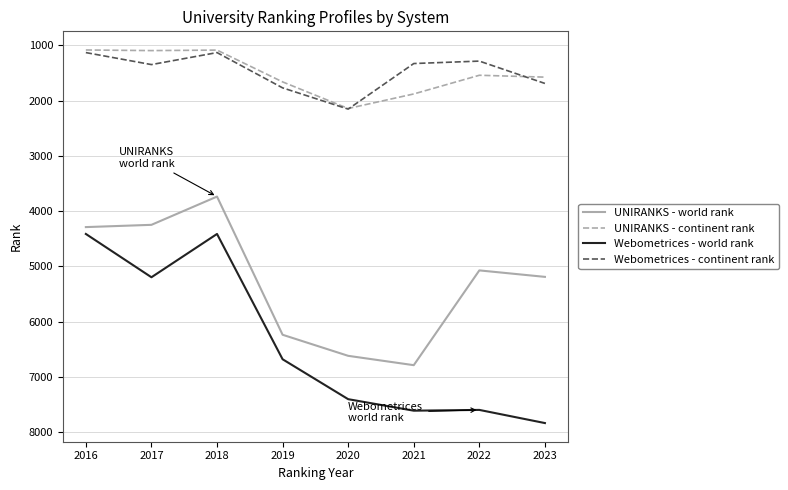

After their last crossing, which series has the higher values: Webometrices - continent rank or UNIRANKS - continent rank?

Webometrices - continent rank